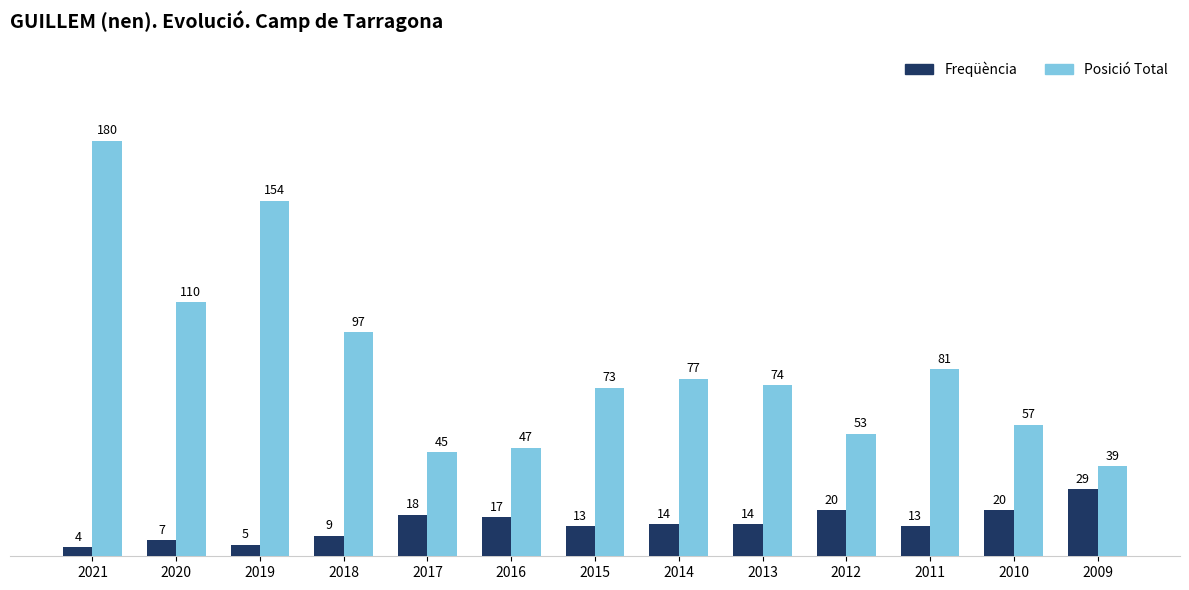

What is the greatest value displayed?

180